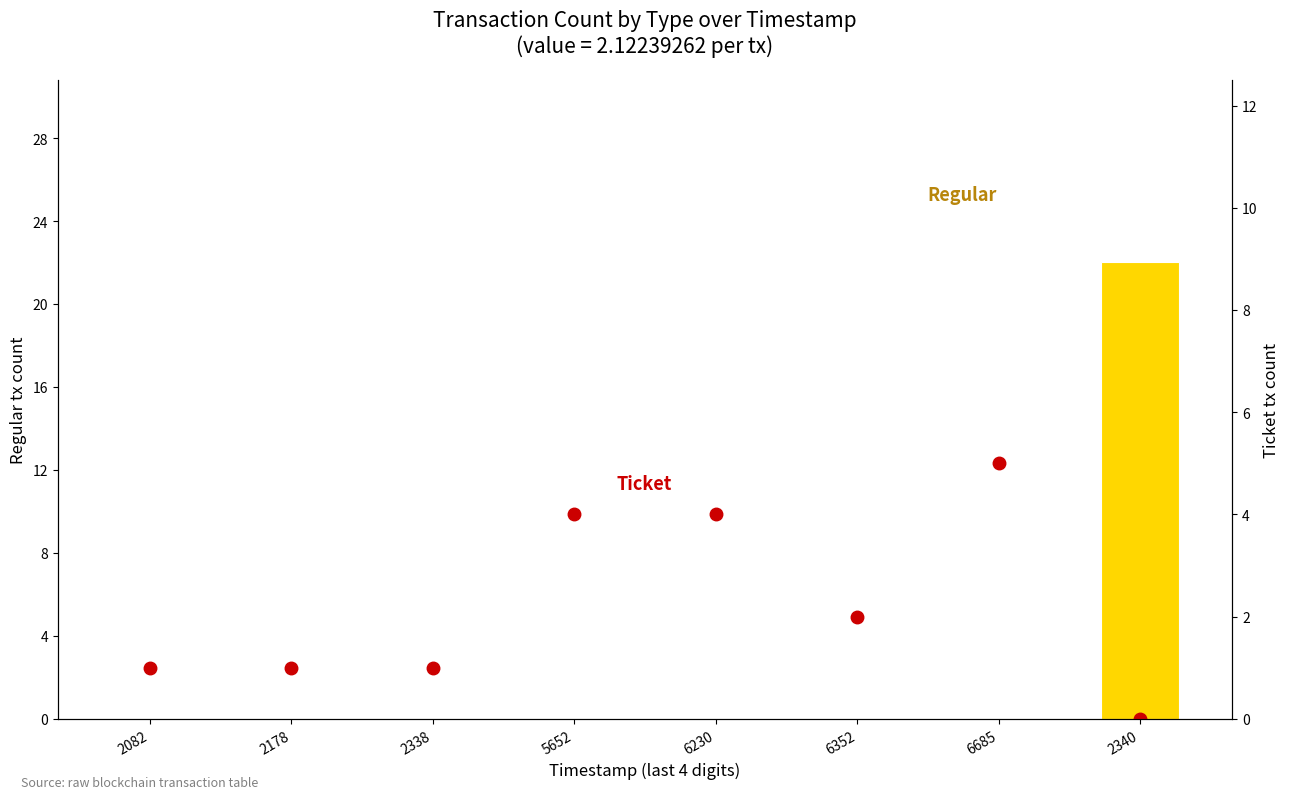

Are the bars grouped side by side (vs. stacked)?

Yes